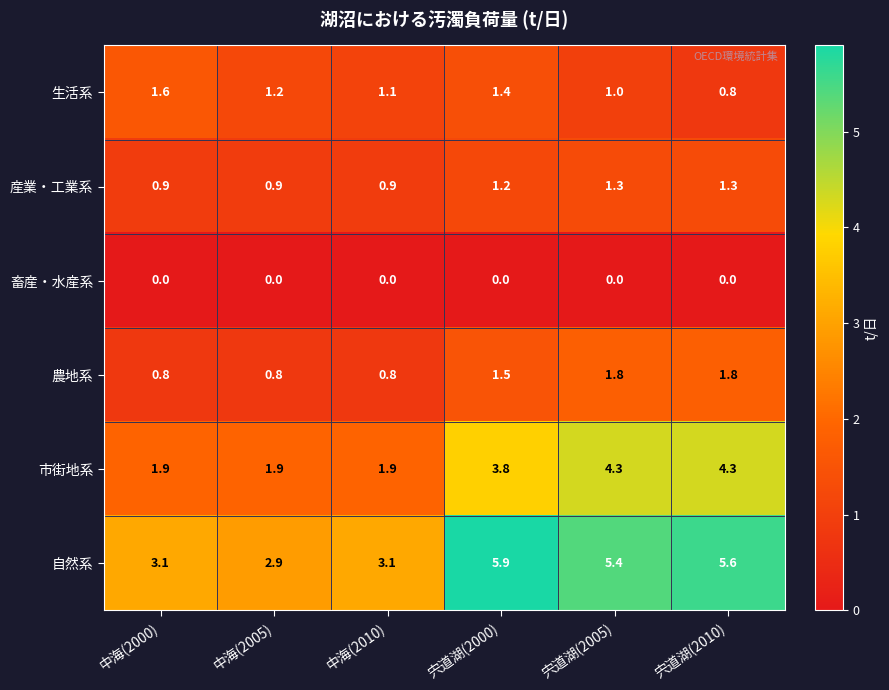

List the series in order of their peak value, highest first.

自然系, 市街地系, 農地系, 生活系, 産業・工業系, 畜産・水産系